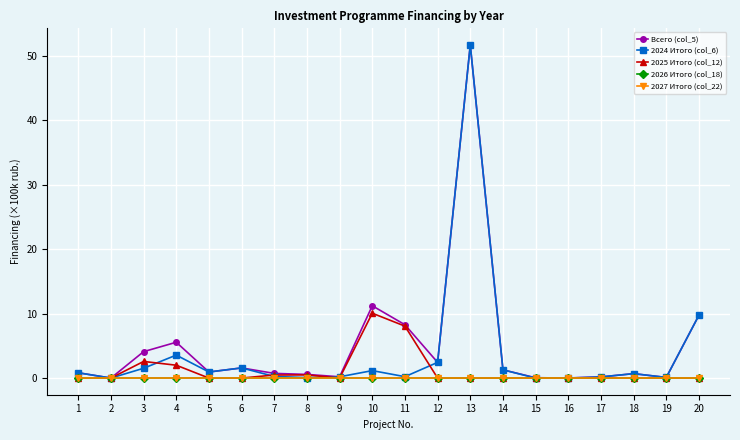

What is the value of the 2024 Итого (col_6) point at the 18th from the left?

0.7